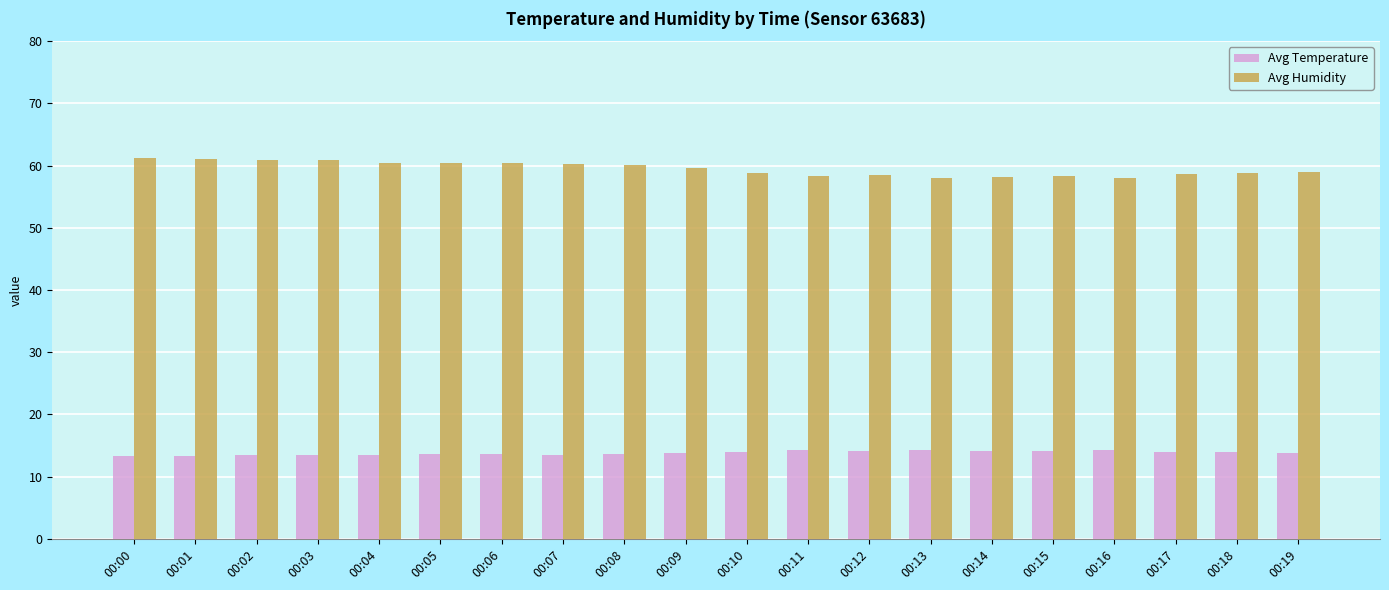

List the series in order of their peak value, highest first.

Avg Humidity, Avg Temperature